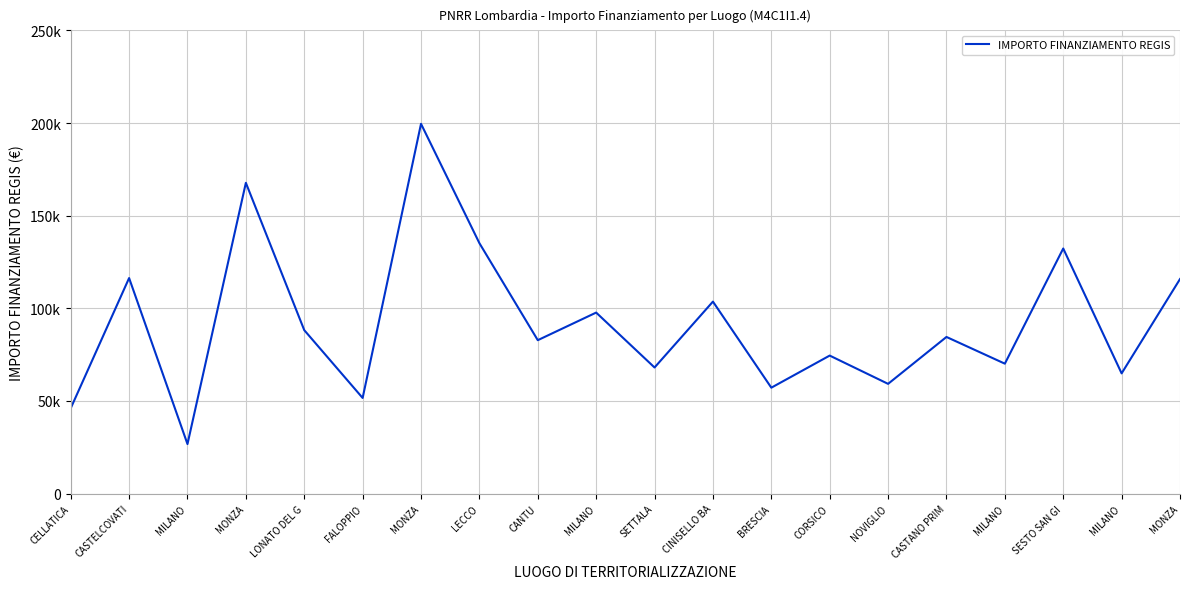

What is the difference between the values at CELLATICA and CINISELLO BA?

57575.3